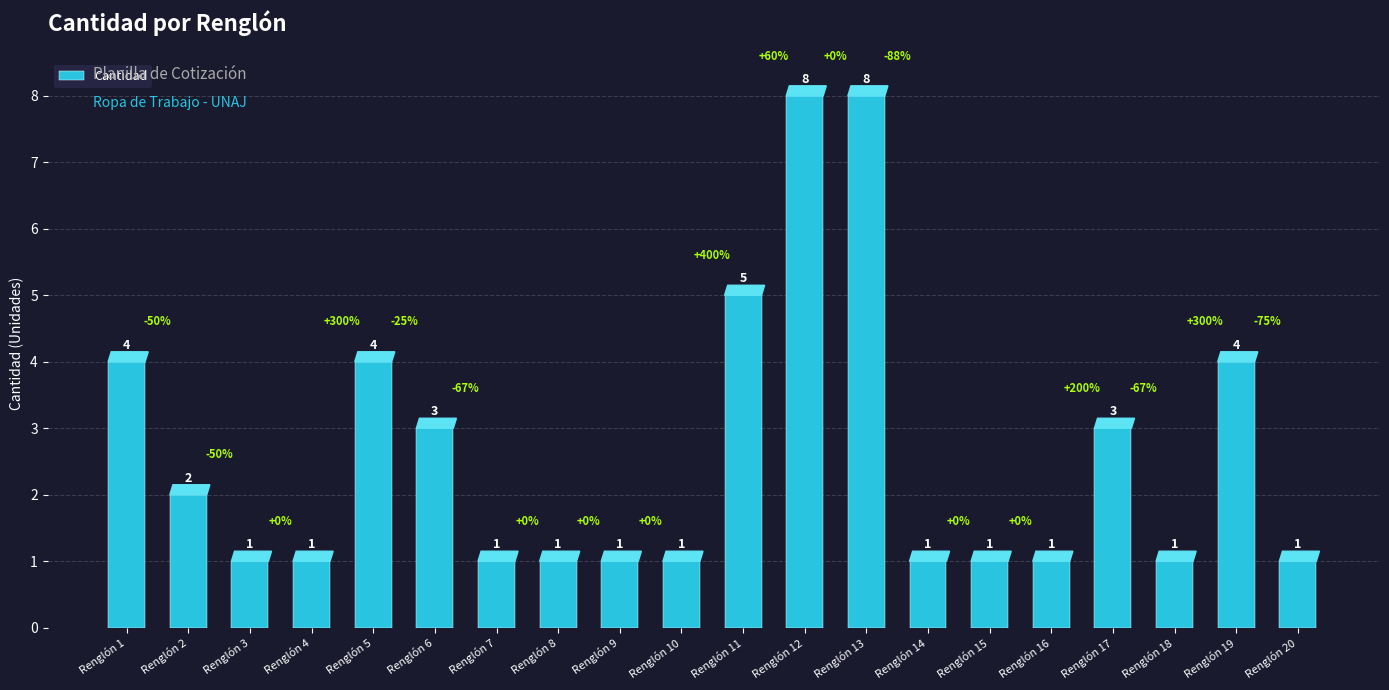

Reading left to right, transcribe all the data shown in this chart.

4	2	1	1	4	3	1	1	1	1	5	8	8	1	1	1	3	1	4	1